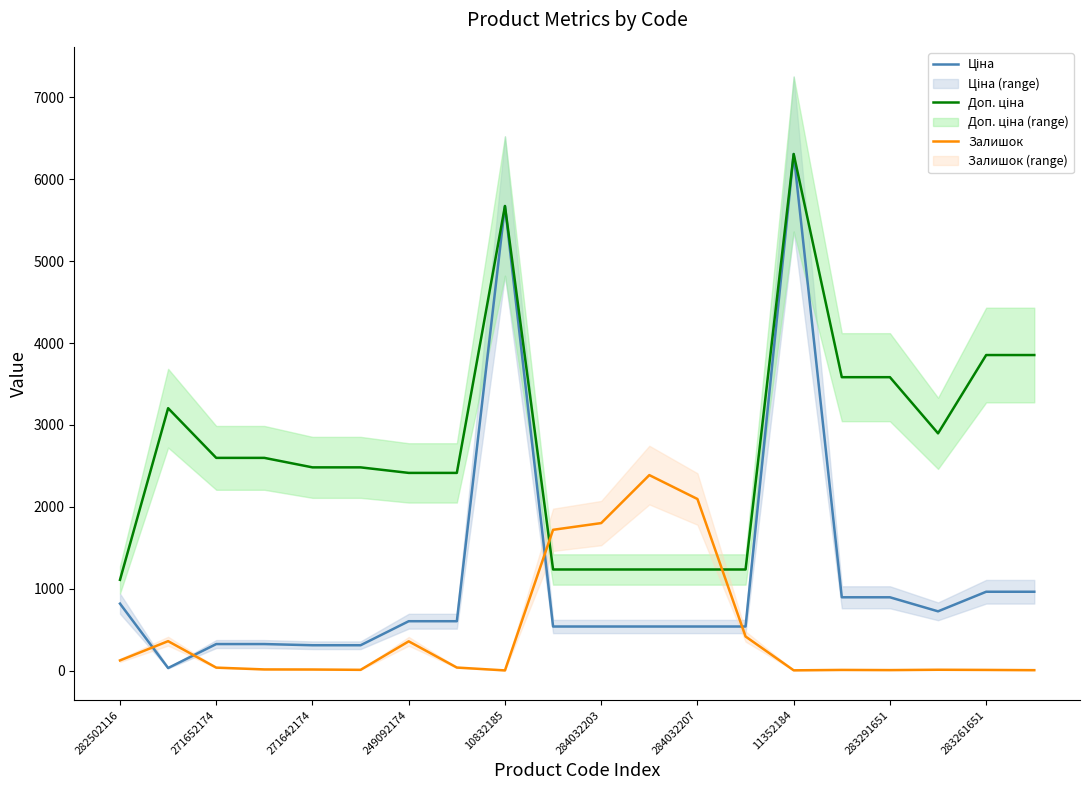

What is the sum of the Залишок values at 10832185 and 284032207?

2099.0